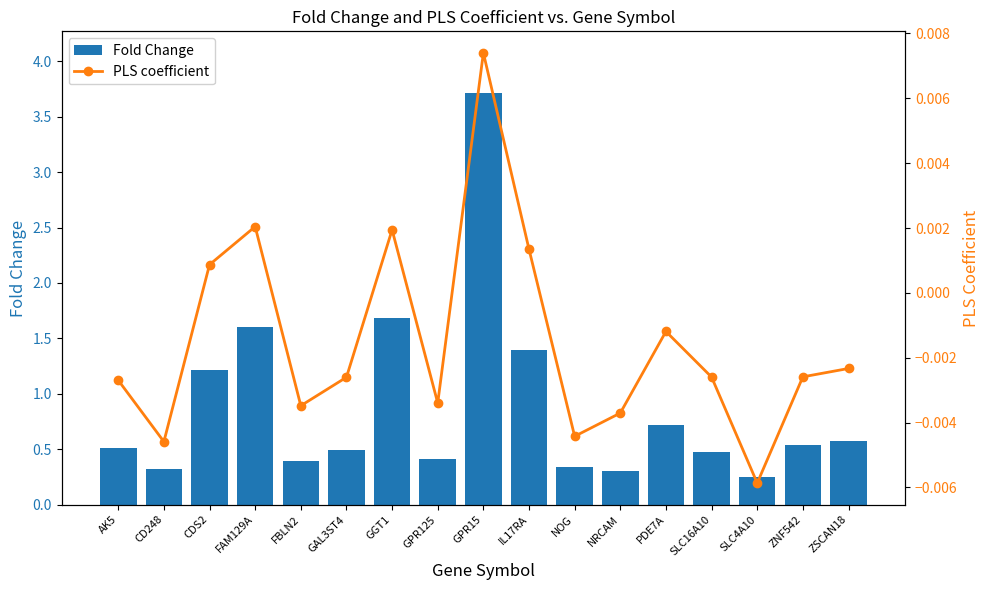

Are the bars horizontal?

No